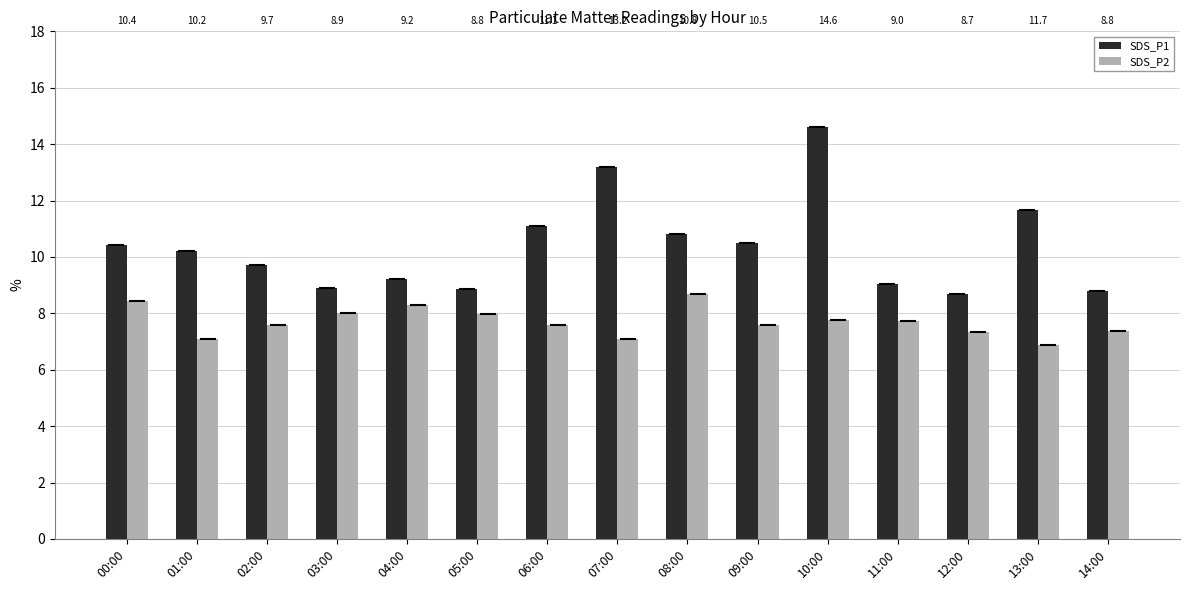

The value of SDS_P2 at 06:00 is 7.6. True or false?

True